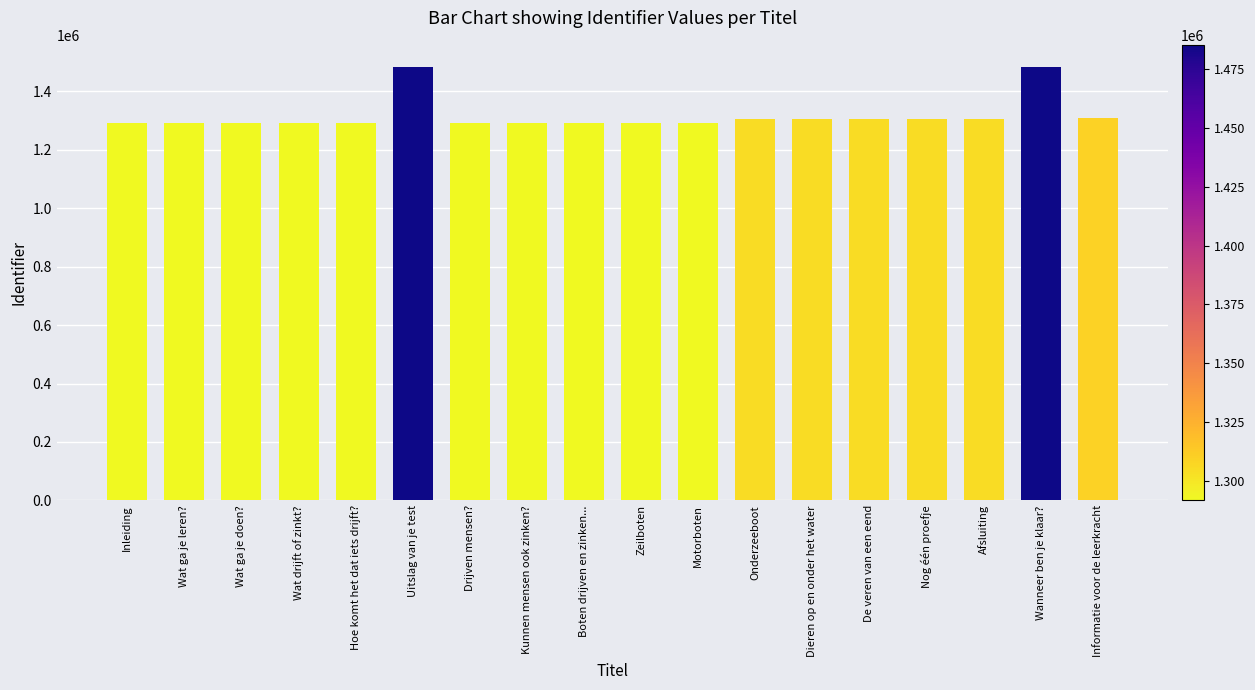

Approximately how many times larger is the value at Zeilboten compared to Uitslag van je test?

0.9